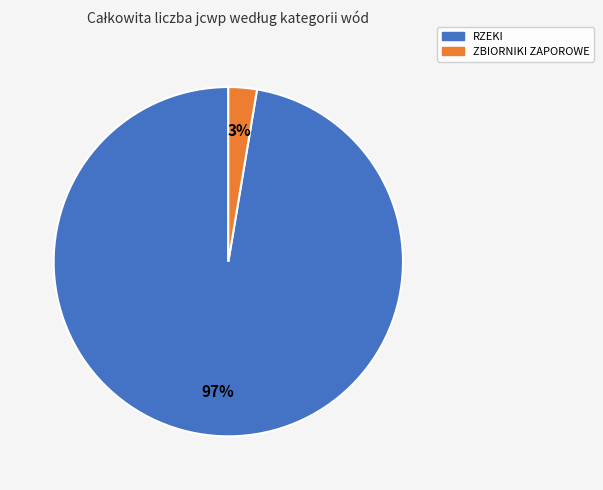

Does any single category account for the majority?

Yes